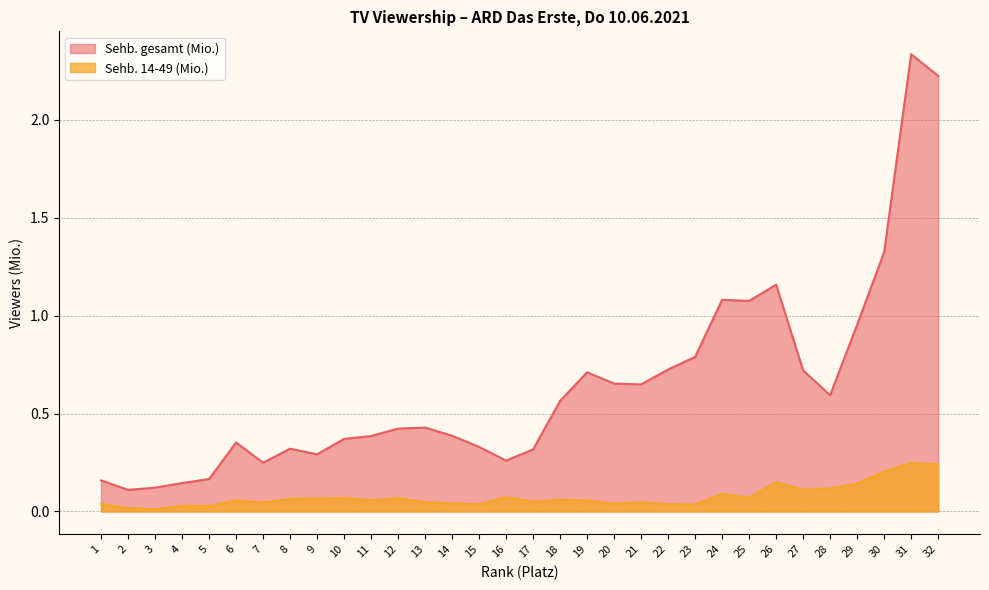

Reading left to right, transcribe all the data shown in this chart.

Sehb. gesamt (Mio.): 1=0.2	2=0.1	3=0.1	4=0.1	5=0.2	6=0.4	7=0.2	8=0.3	9=0.3	10=0.4	11=0.4	12=0.4	13=0.4	14=0.4	15=0.3	16=0.3	17=0.3	18=0.6	19=0.7	20=0.7	21=0.6	22=0.7	23=0.8	24=1.1	25=1.1	26=1.2	27=0.7	28=0.6	29=1.0	30=1.3	31=2.3	32=2.2
Sehb. 14-49 (Mio.): 1=0.0	2=0.0	3=0.0	4=0.0	5=0.0	6=0.1	7=0.0	8=0.1	9=0.1	10=0.1	11=0.1	12=0.1	13=0.0	14=0.0	15=0.0	16=0.1	17=0.0	18=0.1	19=0.1	20=0.0	21=0.0	22=0.0	23=0.0	24=0.1	25=0.1	26=0.1	27=0.1	28=0.1	29=0.1	30=0.2	31=0.2	32=0.2